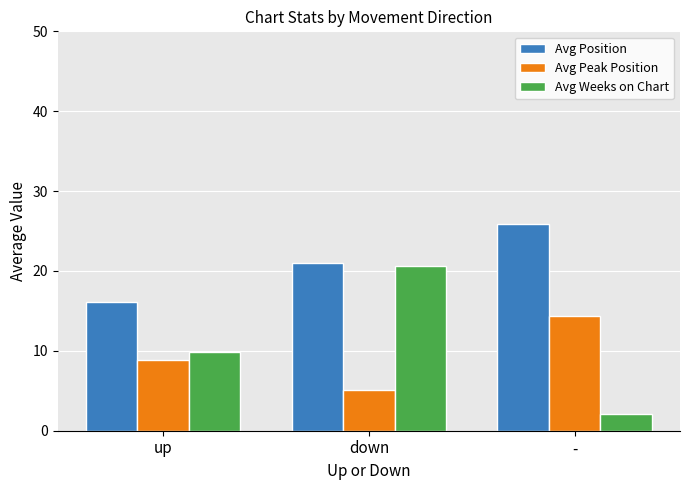

True or false: Avg Position has a value of 23.4 at up.

False